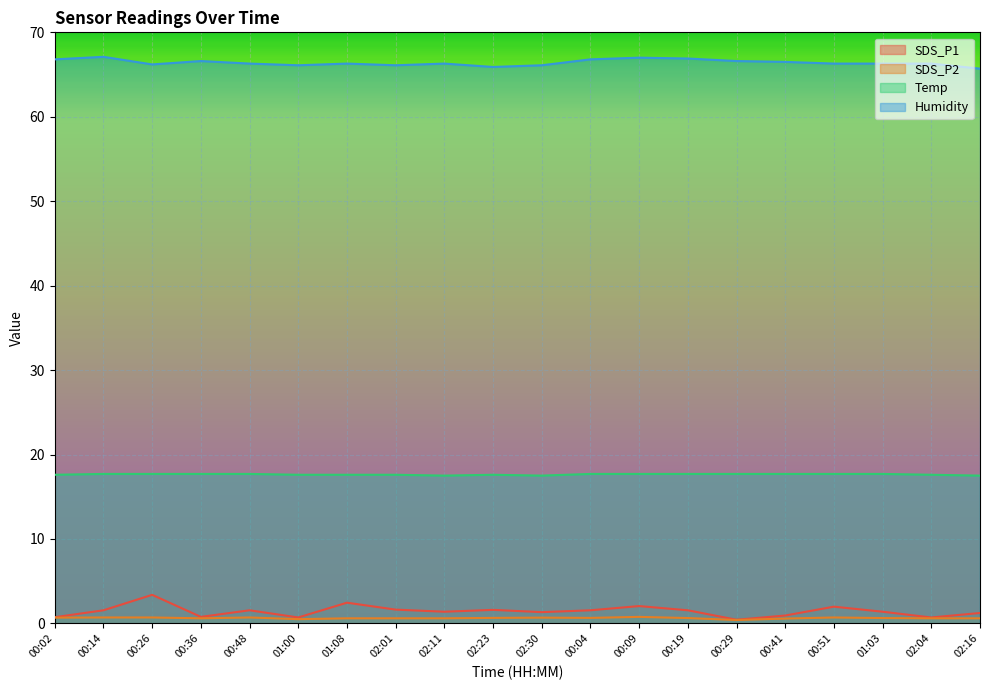

Rank the series at 02:01 from highest to lowest value.

Humidity, Temp, SDS_P1, SDS_P2